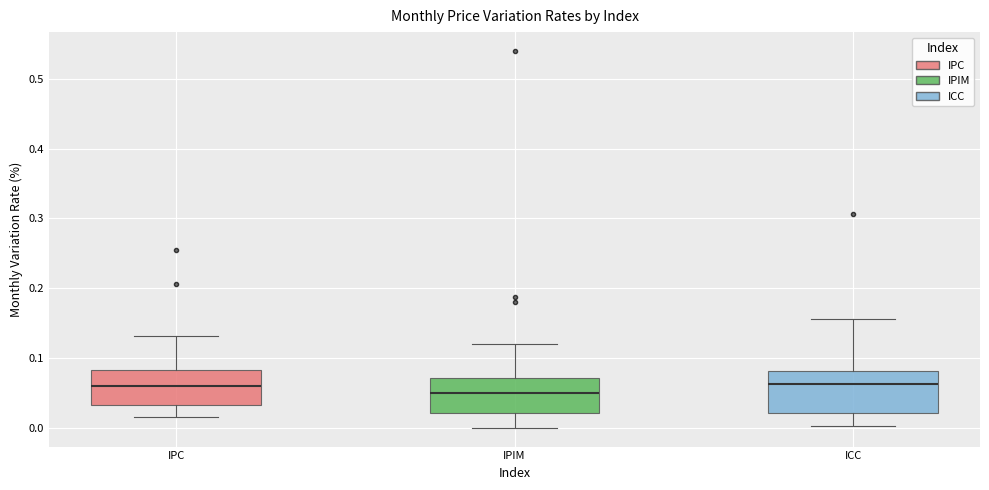

Reading left to right, transcribe this box plot: for each box, give where its median line is, the range the box spans, and where its two whiskers end, as read against the y-axis. The values are not printed on the chart, so give them approximately, as read against the axis.

IPC: median 0.06, box 0.03 to 0.08, whiskers 0.02 to 0.13
IPIM: median 0.05, box 0.02 to 0.07, whiskers 0.00 to 0.12
ICC: median 0.06, box 0.02 to 0.08, whiskers 0.00 to 0.16